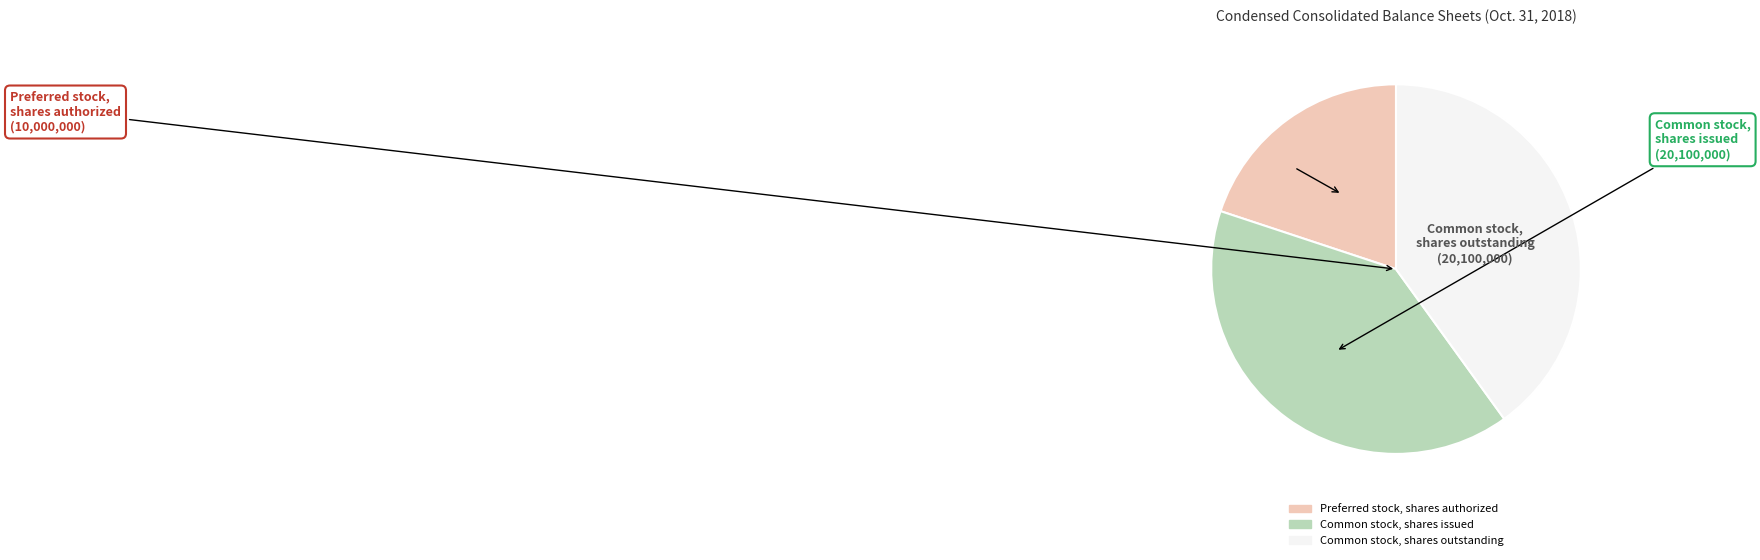

Is there a majority slice in this chart?

No